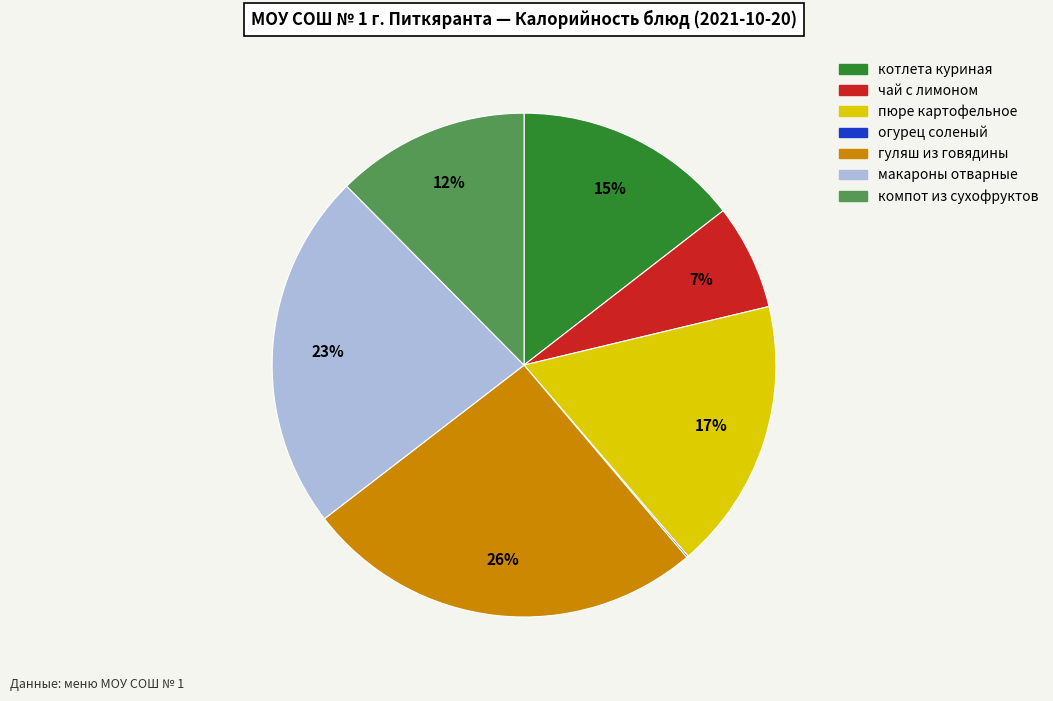

What percentage is the чай с лимоном slice, to the nearest percent?

7%